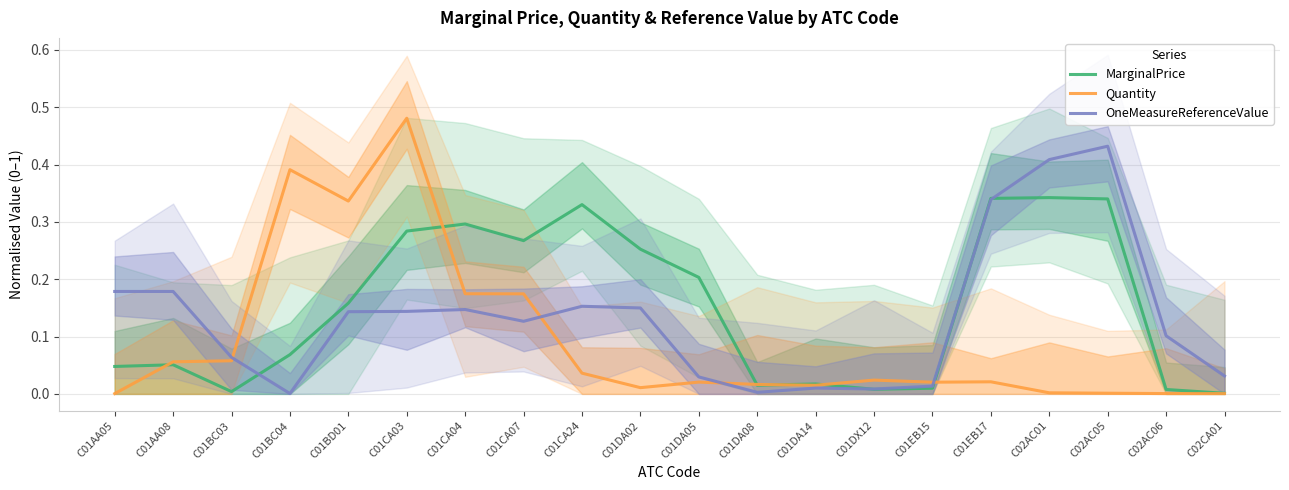

How many lines are shown in the chart?

3